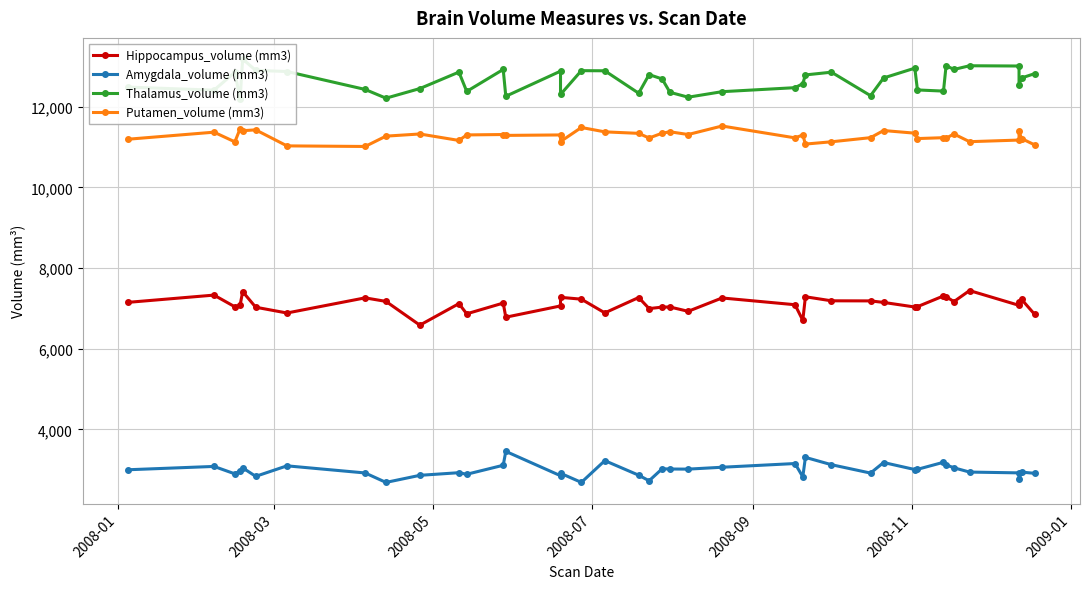

At how many categories does at least one series exceed 2946?

40